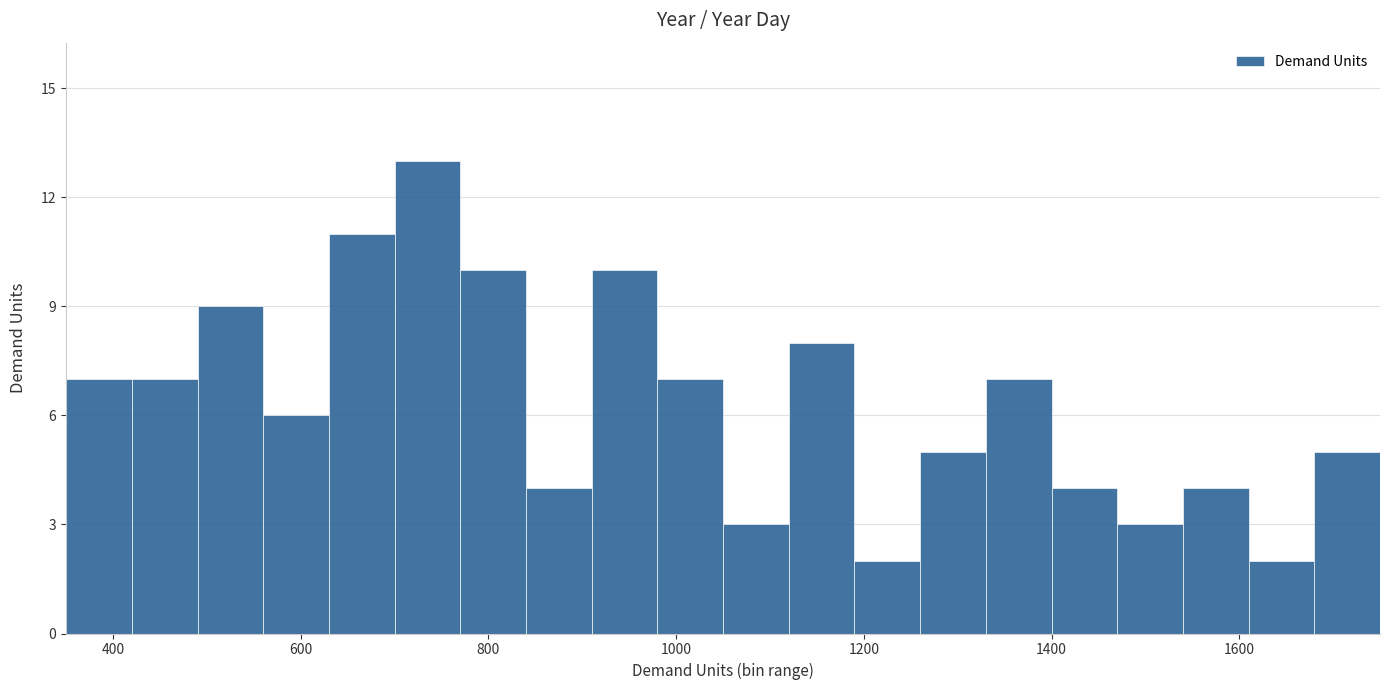

Read against the x-axis, roughly where is the centre of the tallest bar?

740